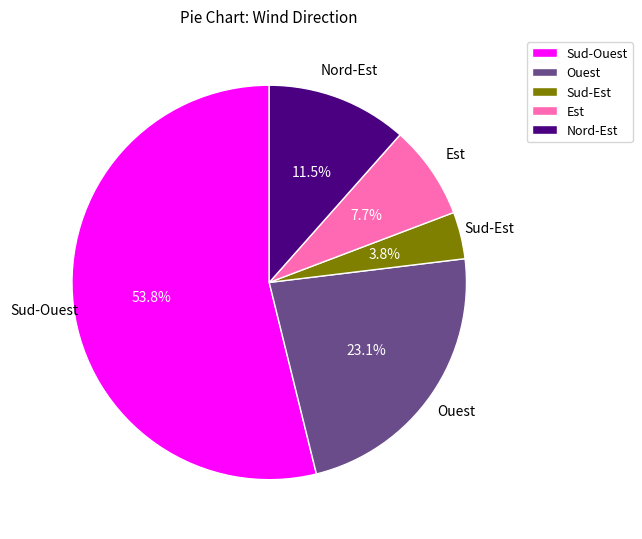

To the nearest percent, what is the average slice percentage?

20%